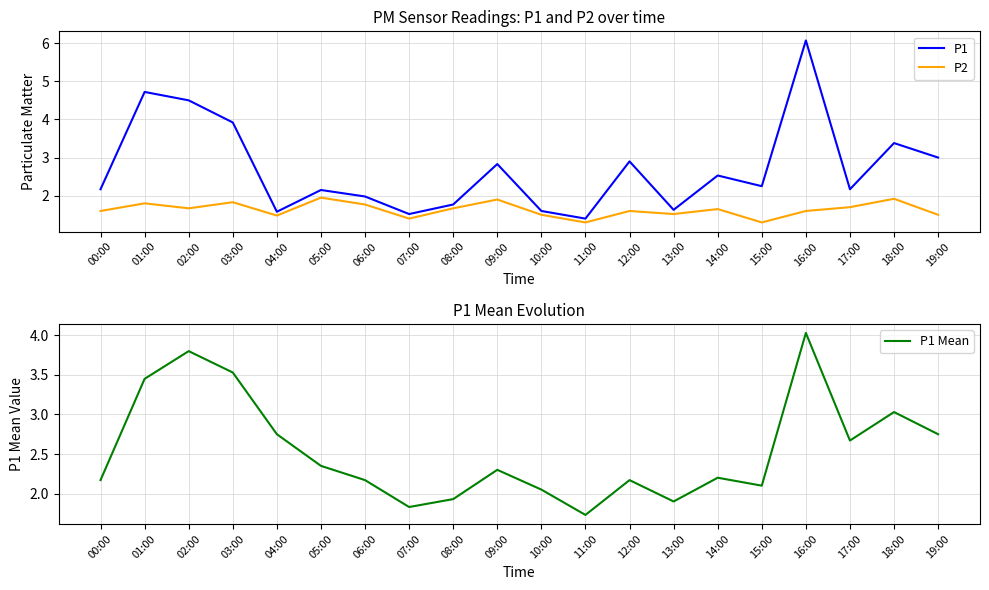

Between 17:00 and 04:00, which is larger?

17:00